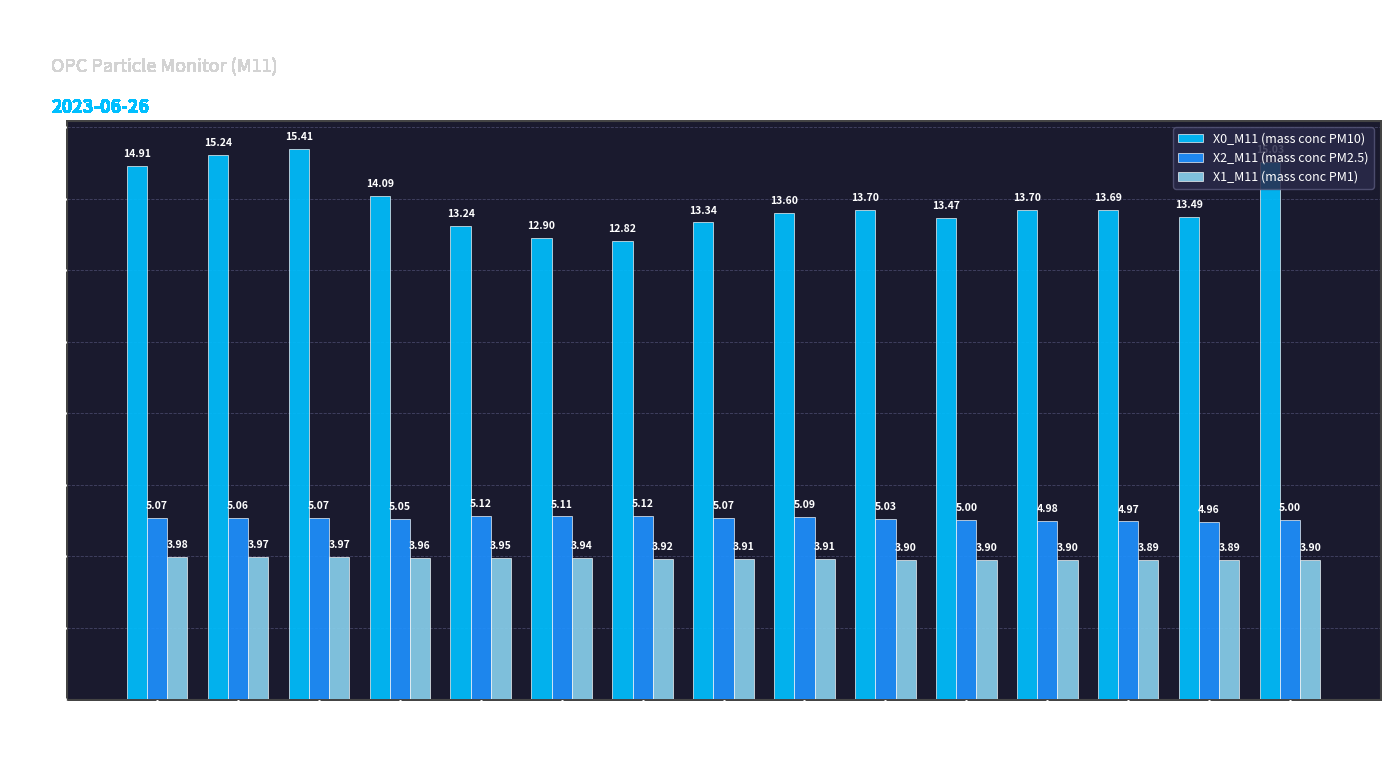

Rank the series at 01:00 from highest to lowest value.

X0_M11 (mass conc PM10), X2_M11 (mass conc PM2.5), X1_M11 (mass conc PM1)